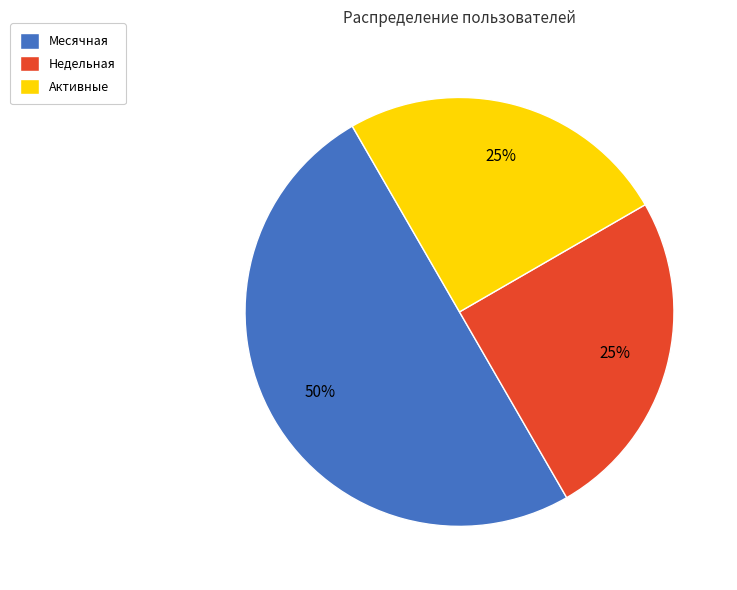

To the nearest percent, what portion does Недельная represent?

25%